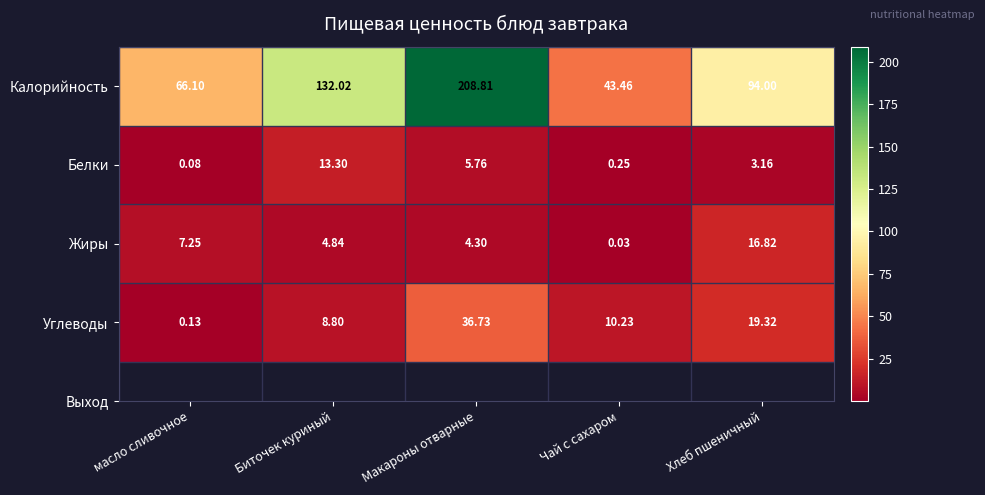

Rank the categories by Жиры value from highest to lowest.

Хлеб пшеничный, масло сливочное, Биточек куриный, Макароны отварные, Чай с сахаром